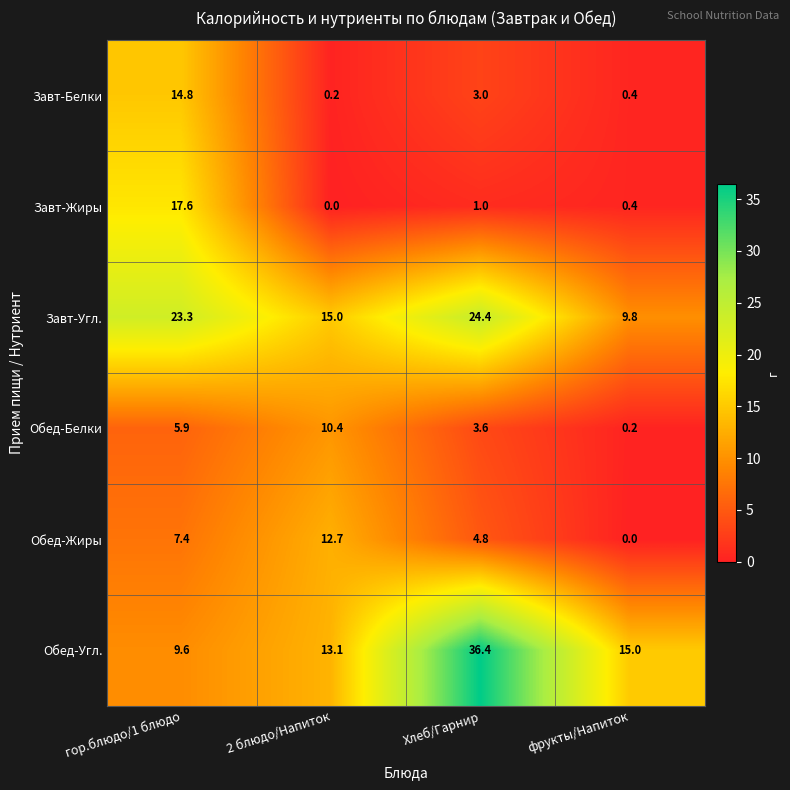

Which series has the largest total across all categories?

Обед-Угл.